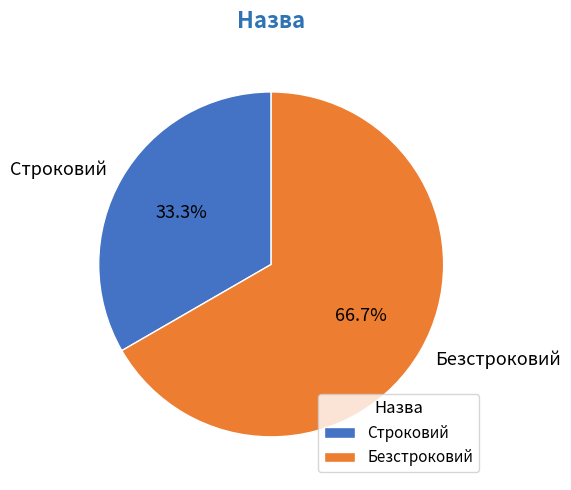

To the nearest percent, what is the difference between the largest and smallest slice percentages?

33%